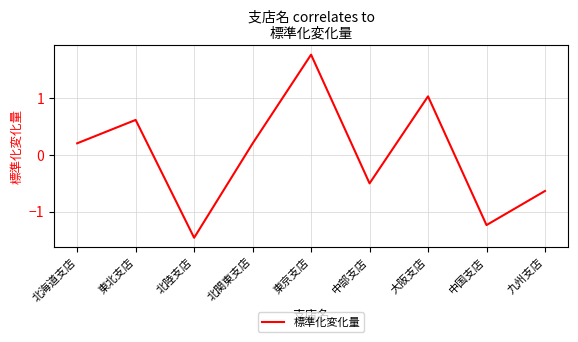

What position from the left is 中部支店?

6